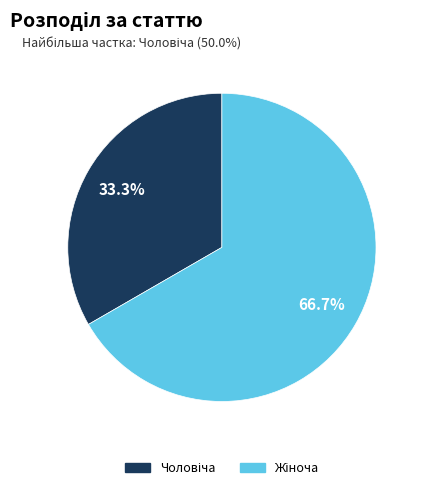

Is there a majority slice in this chart?

Yes